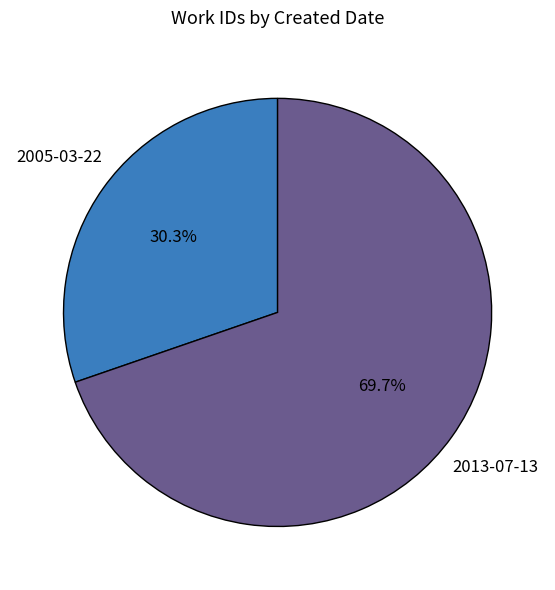

Count the number of slices in the pie.

2